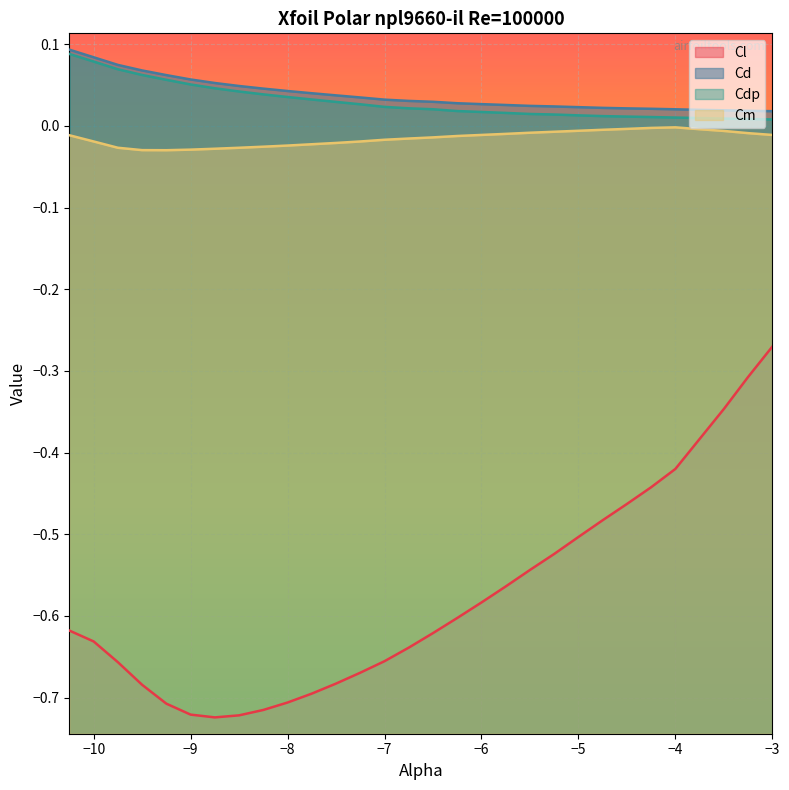

What is the spread (max minus min) of values at -4.5?

0.5